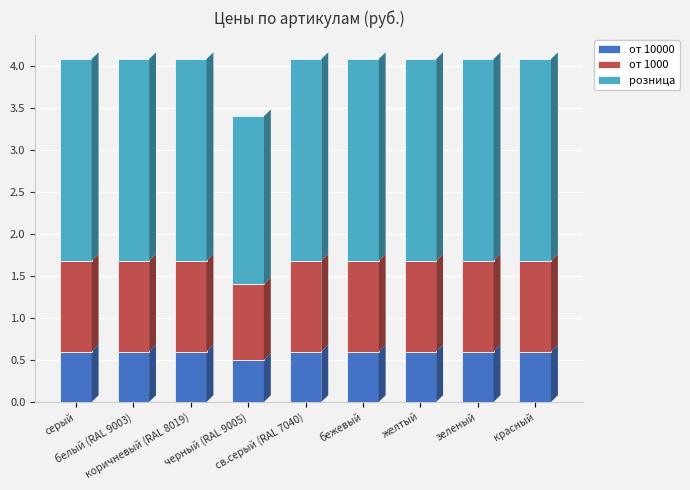

Where is розница nearest to the value 2?

черный (RAL 9005)